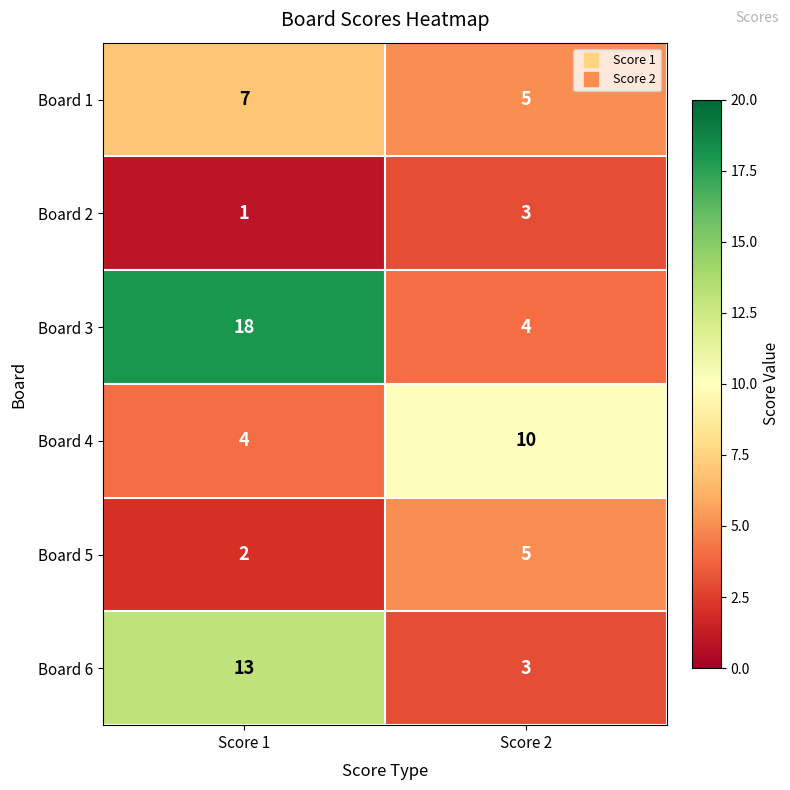

Which series has the largest total across all categories?

Board 3